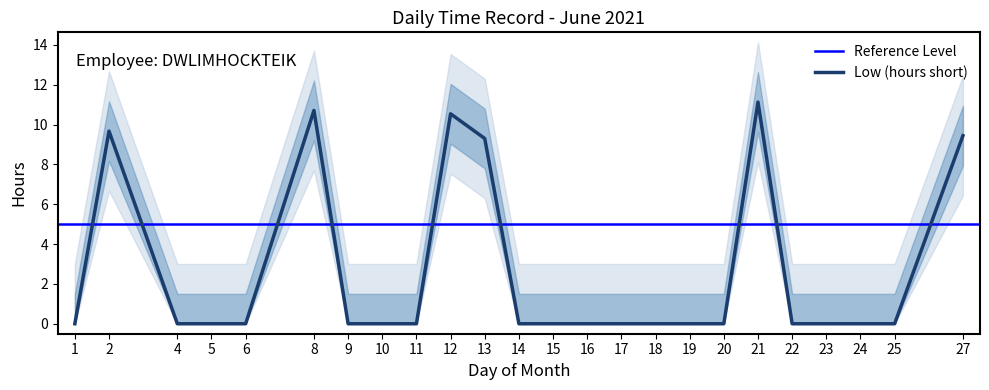

Where is the data nearest to the value 5?

13